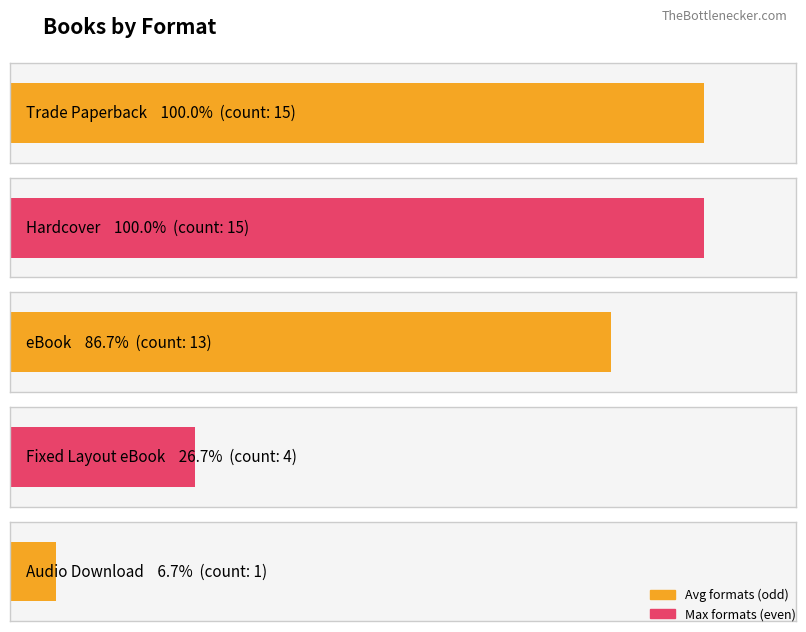

What is the sum of all values?

48